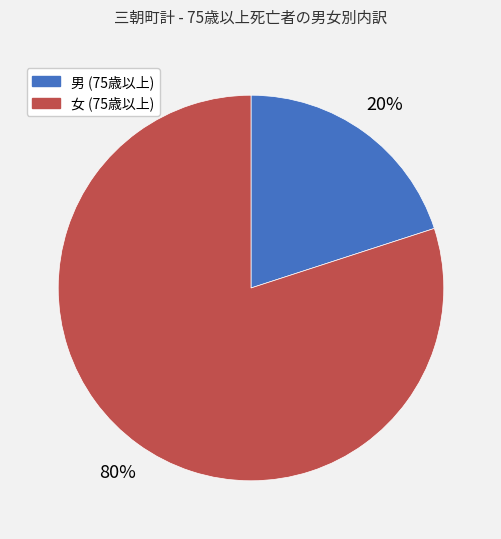

Does any single category account for the majority?

Yes